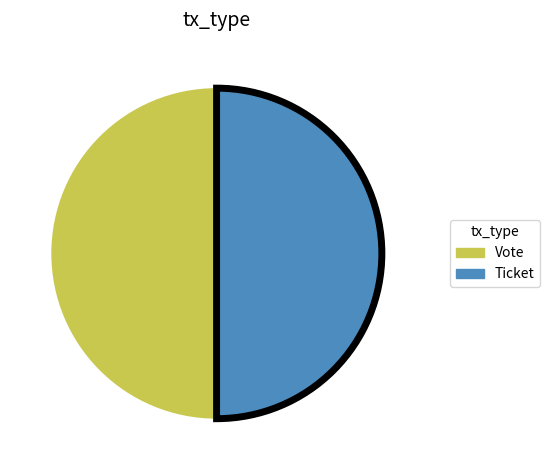

True or false: Ticket accounts for 50% of the total.

True